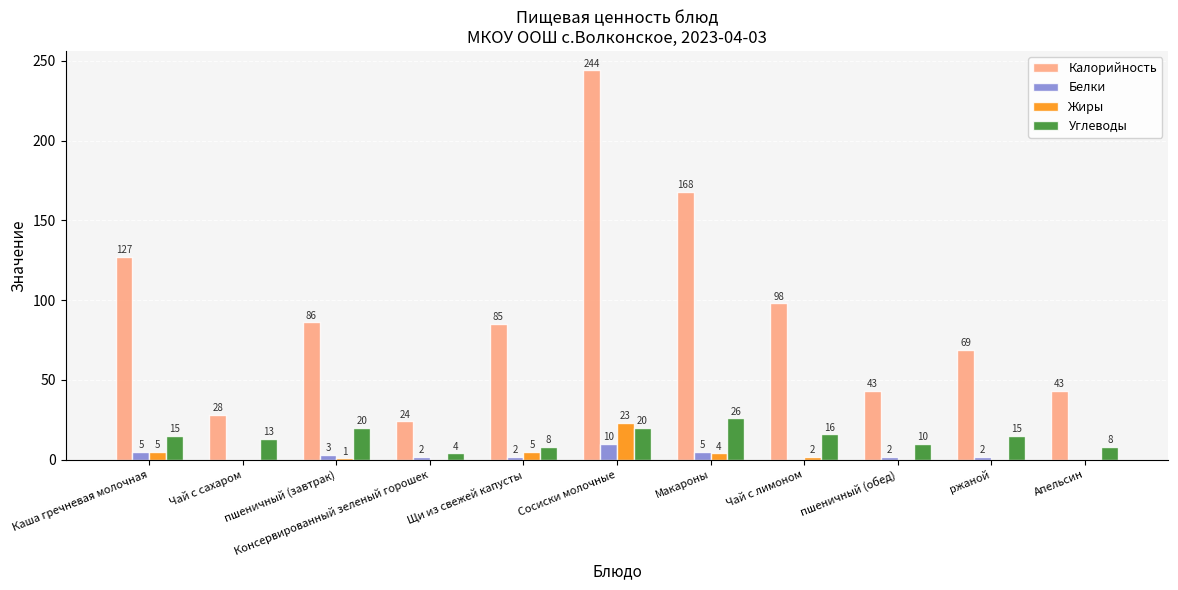

Is it true that Калорийность equals 41 at Консервированный зеленый горошек?

False